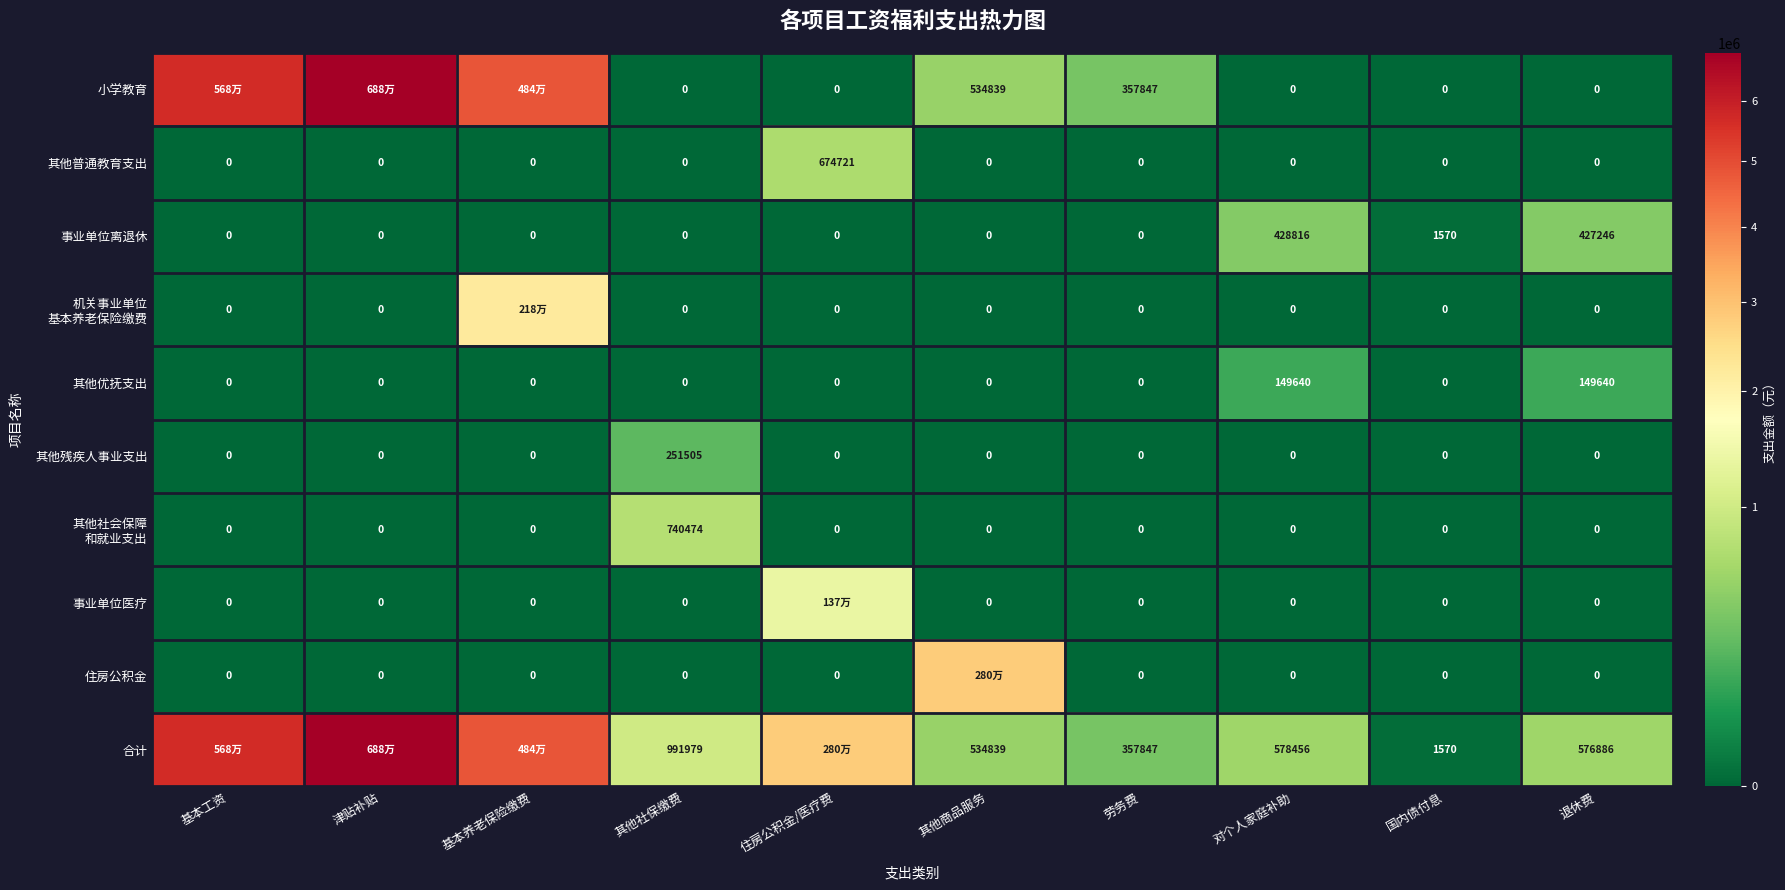

The 其他残疾人事业支出 series shows 76040.5 at 劳务费. True or false?

False